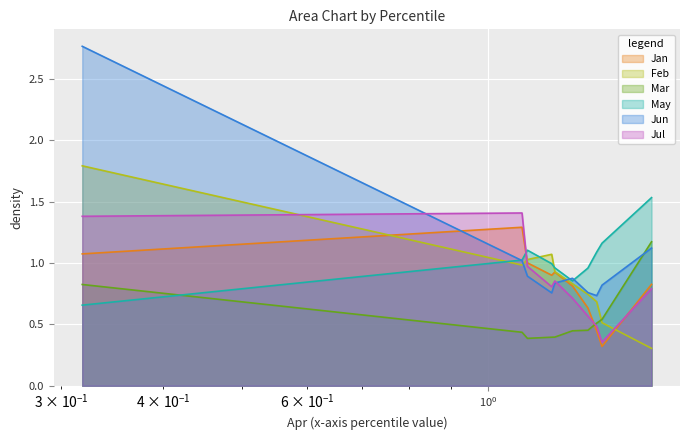

True or false: May and Feb cross at least once.

True